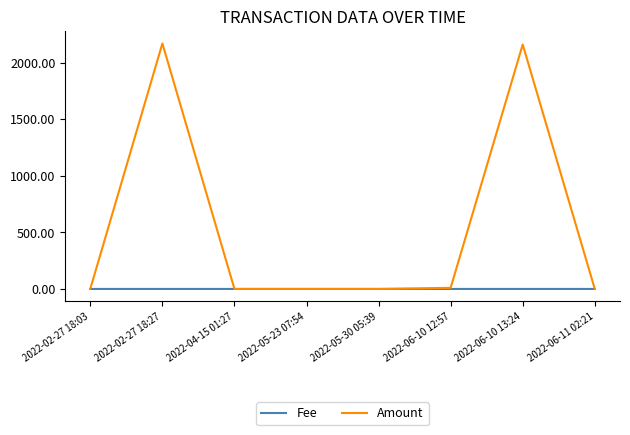

Rank the series by their average value, from lowest to highest.

Fee, Amount